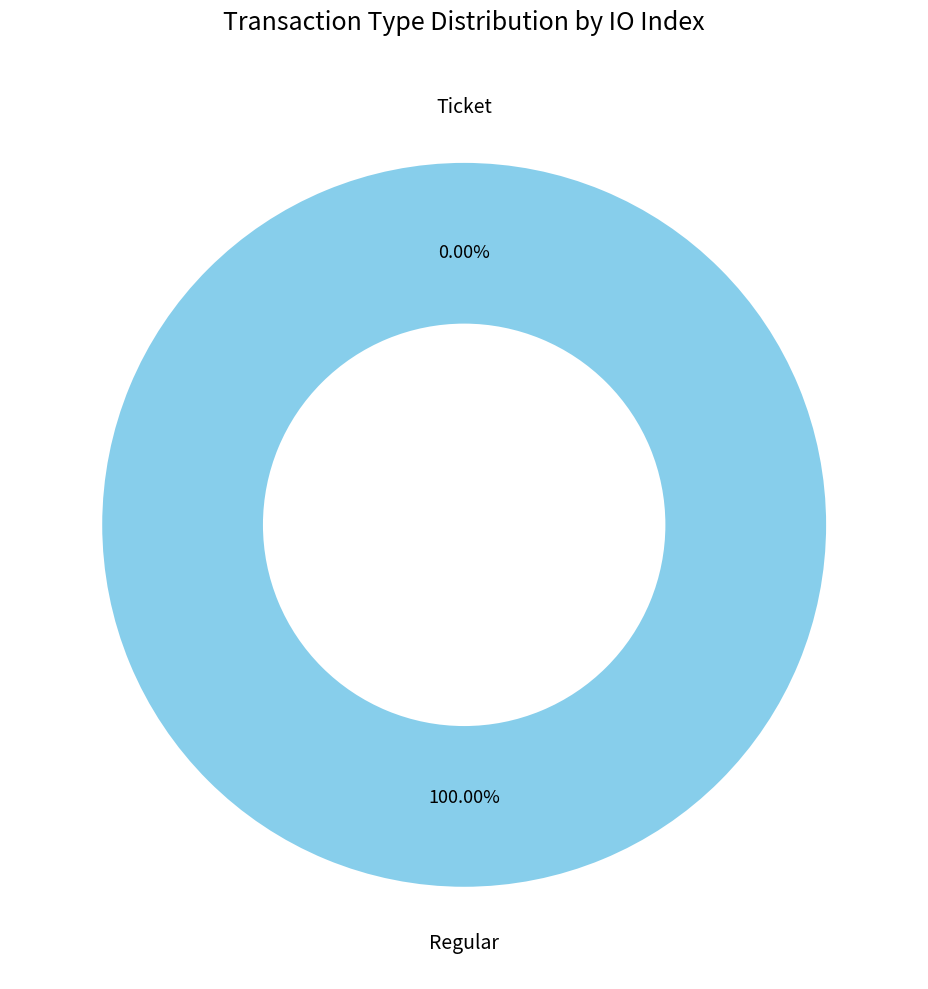

Combined, do Ticket (io_index=0) and Regular (io_index=21) account for over 50%?

Yes